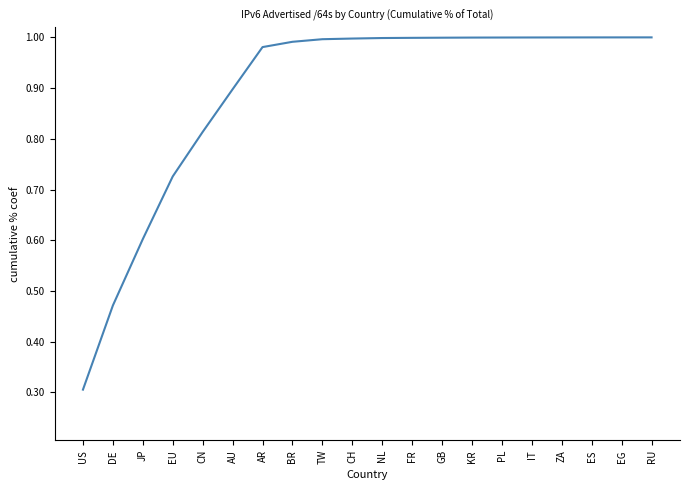

What is the smallest value displayed?

0.3